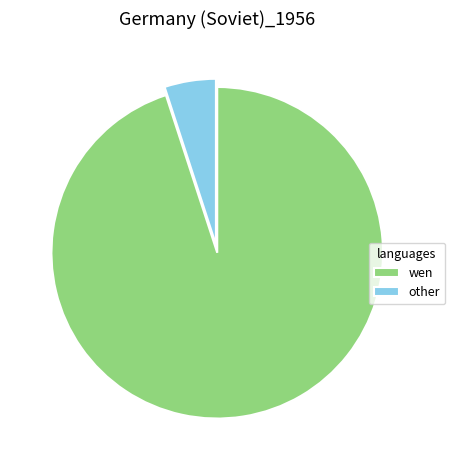

Does any single category account for the majority?

Yes